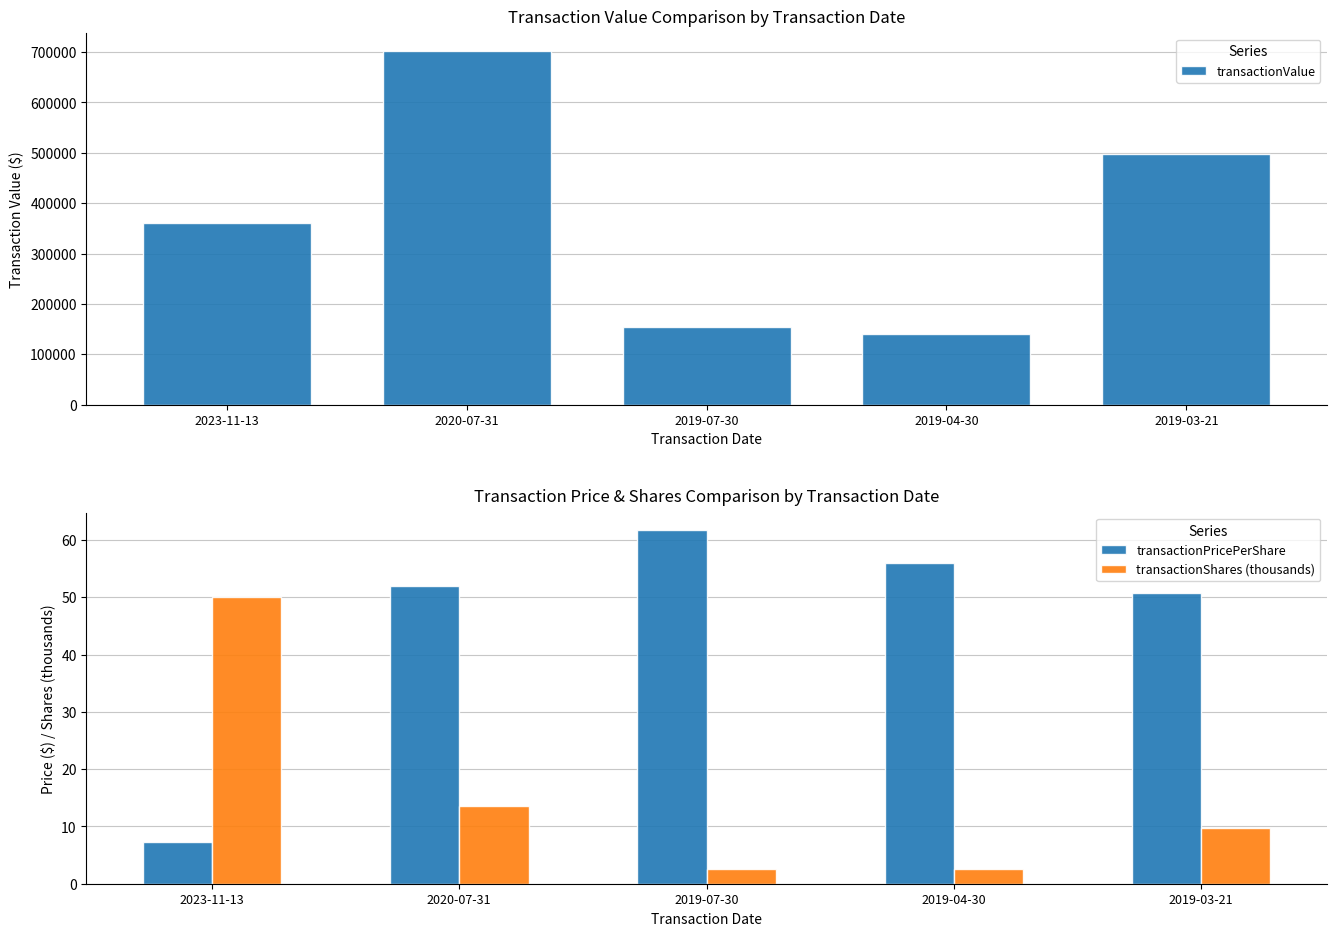

Read the transactionValue value at 2019-04-30.

139775